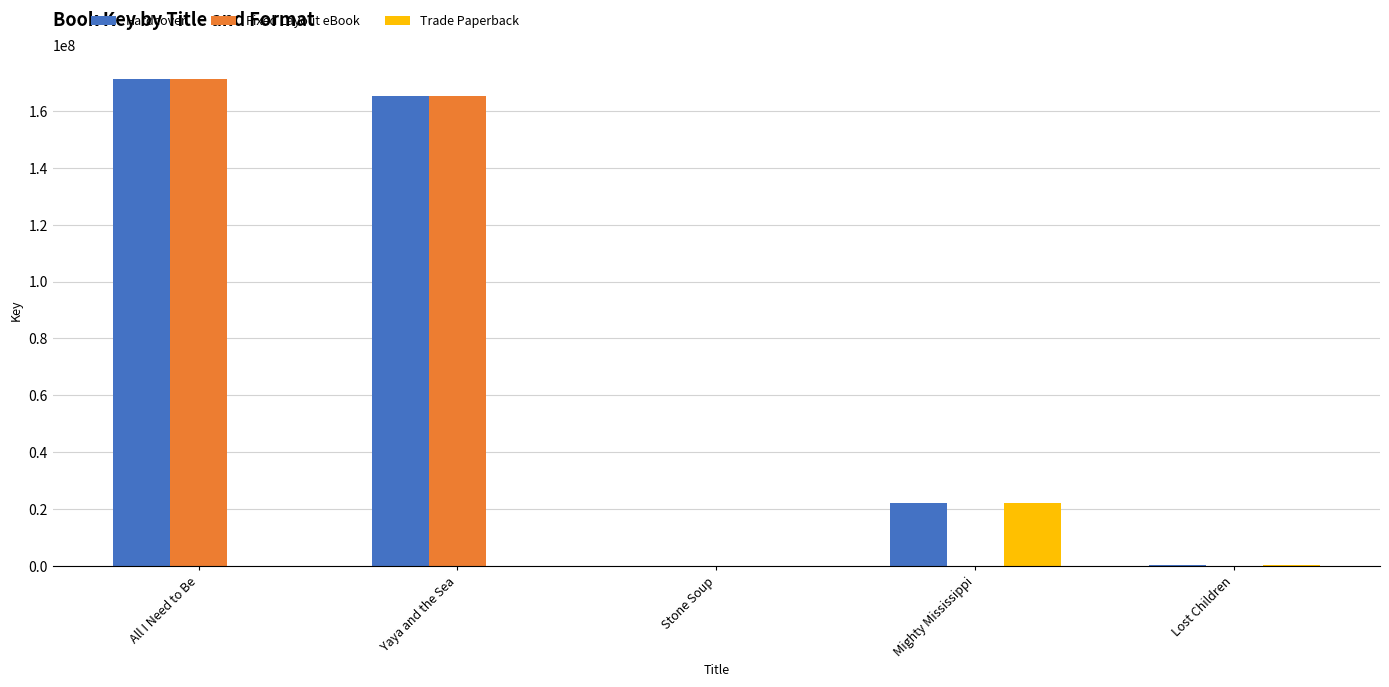

Where is Fixed Layout eBook nearest to the value 85657092?

Yaya and the Sea